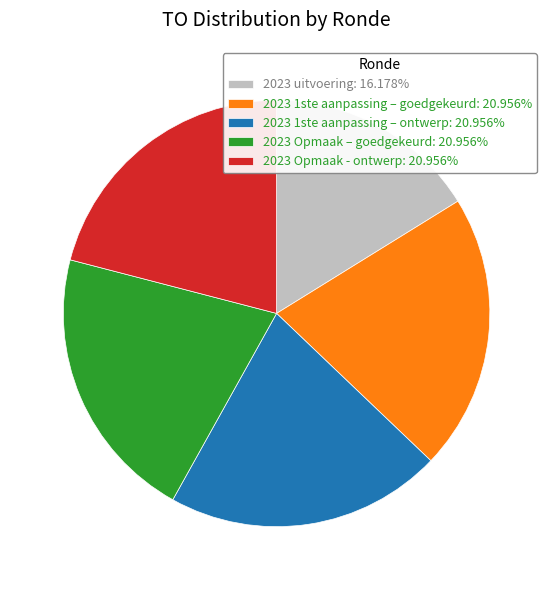

Do 2023 Opmaak - ontwerp: 20.956% and 2023 Opmaak – goedgekeurd: 20.956% together represent more than half of the pie?

No